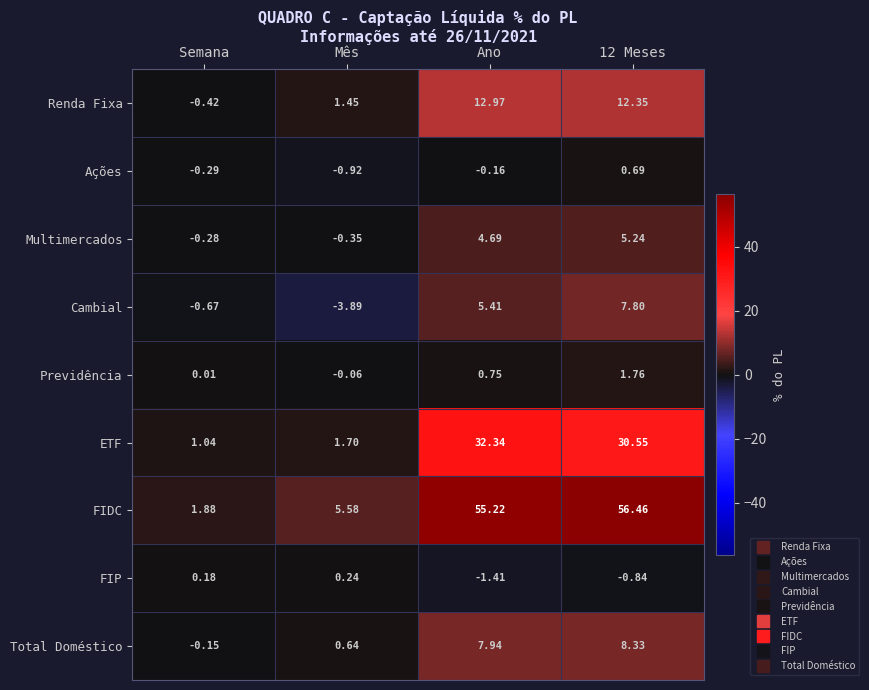

Which series has the largest range (max minus min)?

FIDC